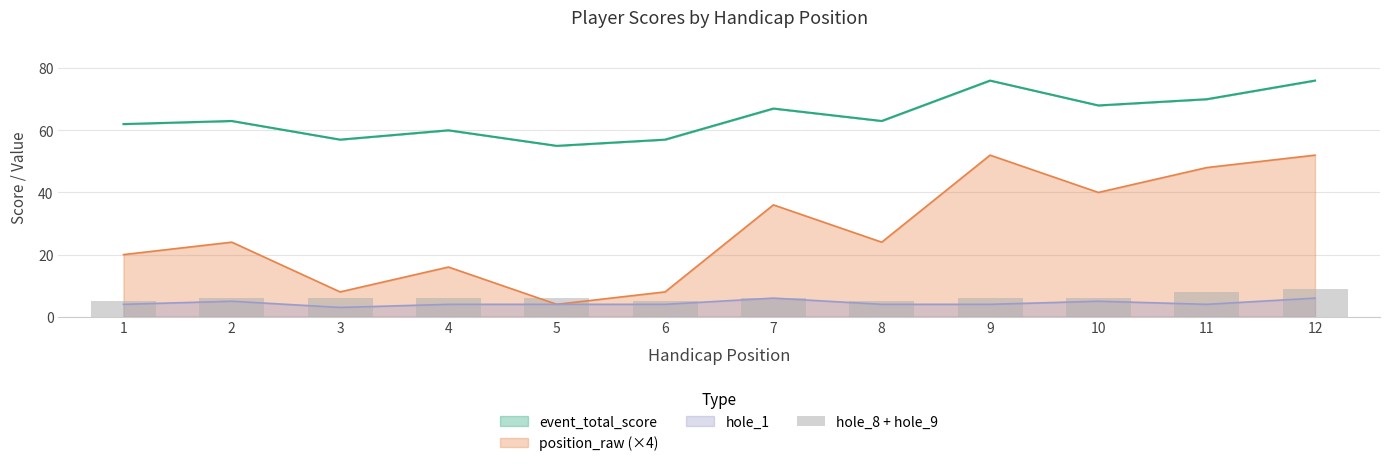

What is the difference between the maximum and minimum values?

4